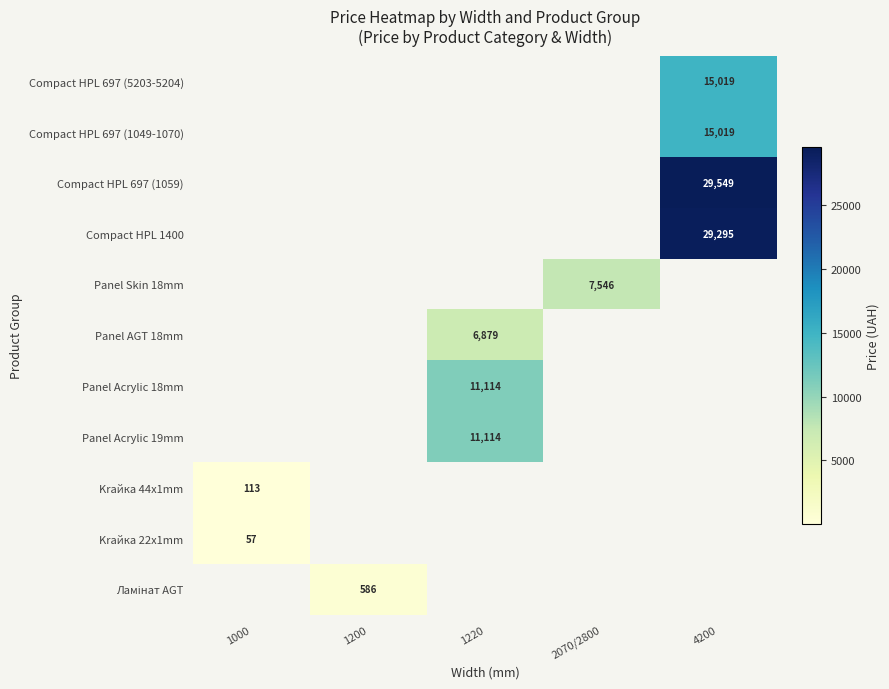

Is it true that Compact HPL 1400 equals 29295 at 4200?

True